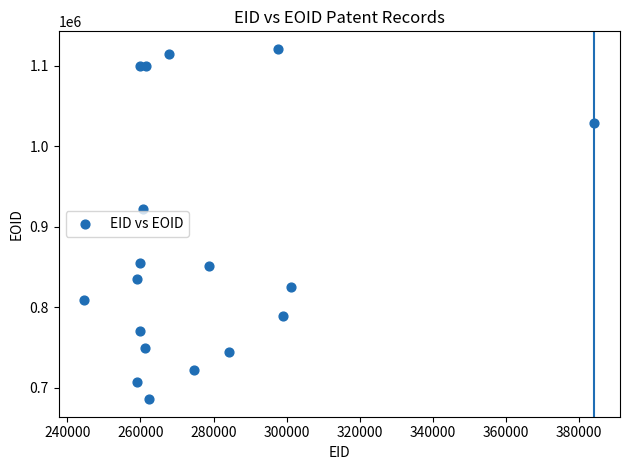

What is the range of Y values (max minus min)?

434887